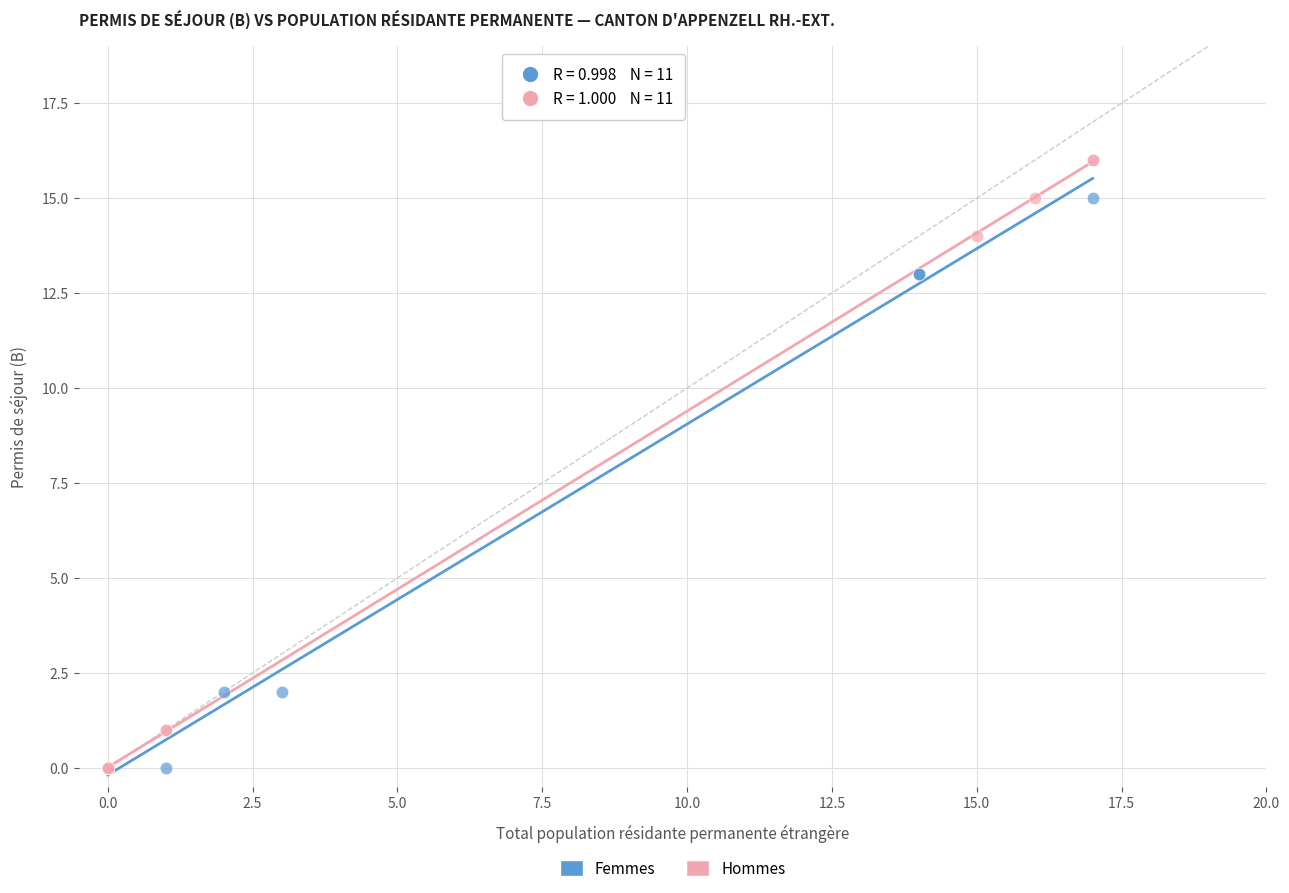

Which series reaches the maximum Y coordinate?

Hommes